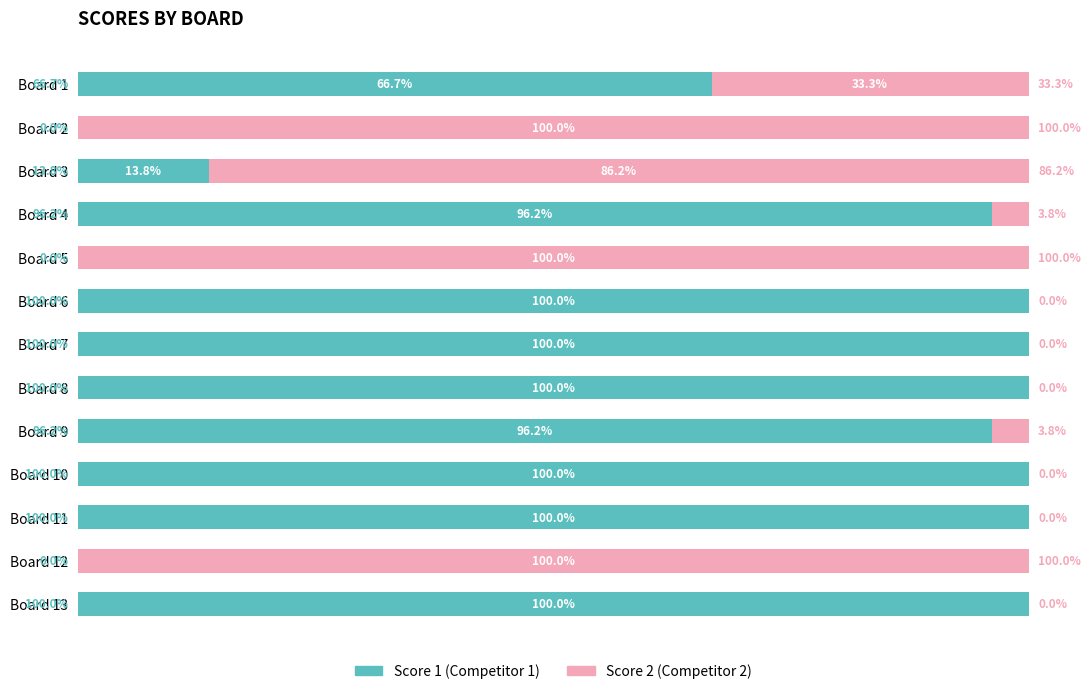

How many categories are shown in the chart?

13